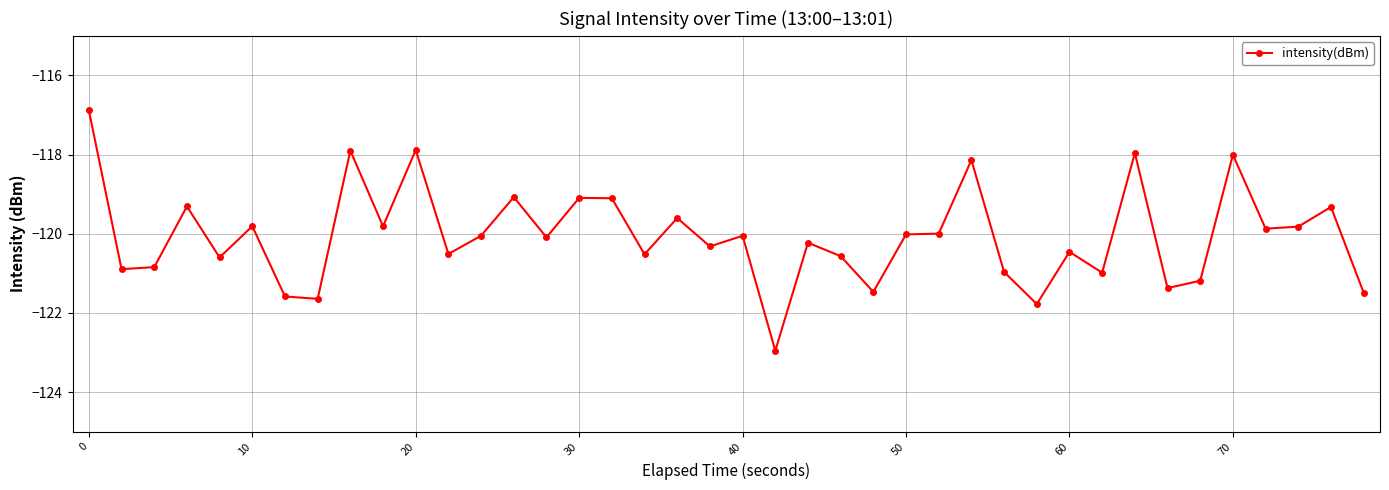

What is the difference between the second highest and minimum values?

5.1